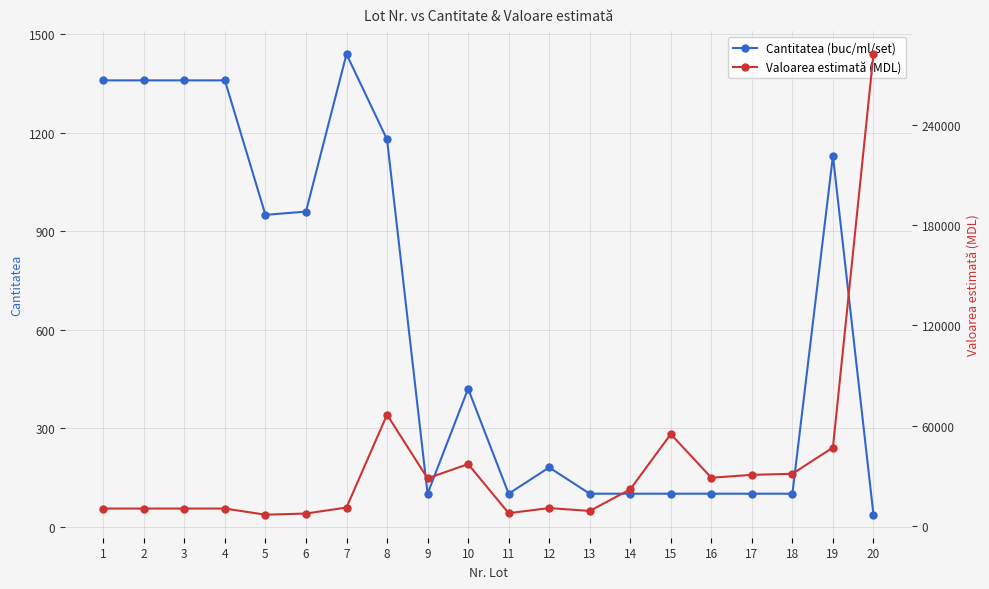

Between 10 and 19, which series saw the biggest shift?

Valoarea estimată (MDL)